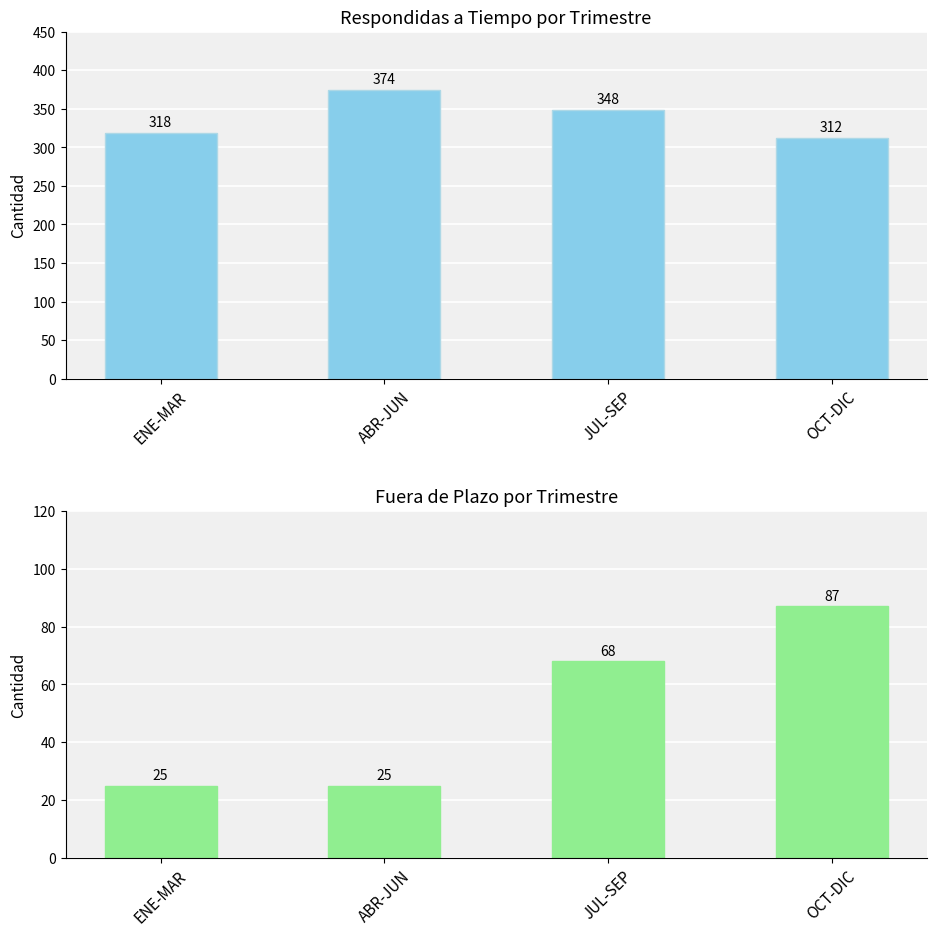

What position from the left is ENE-MAR?

1